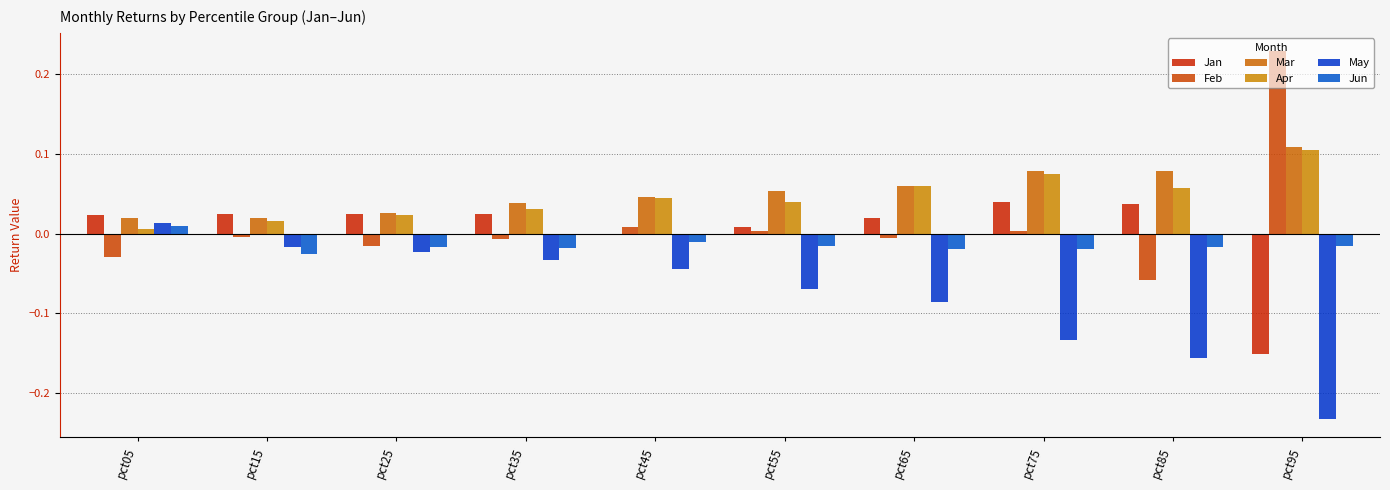

What is the difference between the highest and lowest values at pct05?

0.1